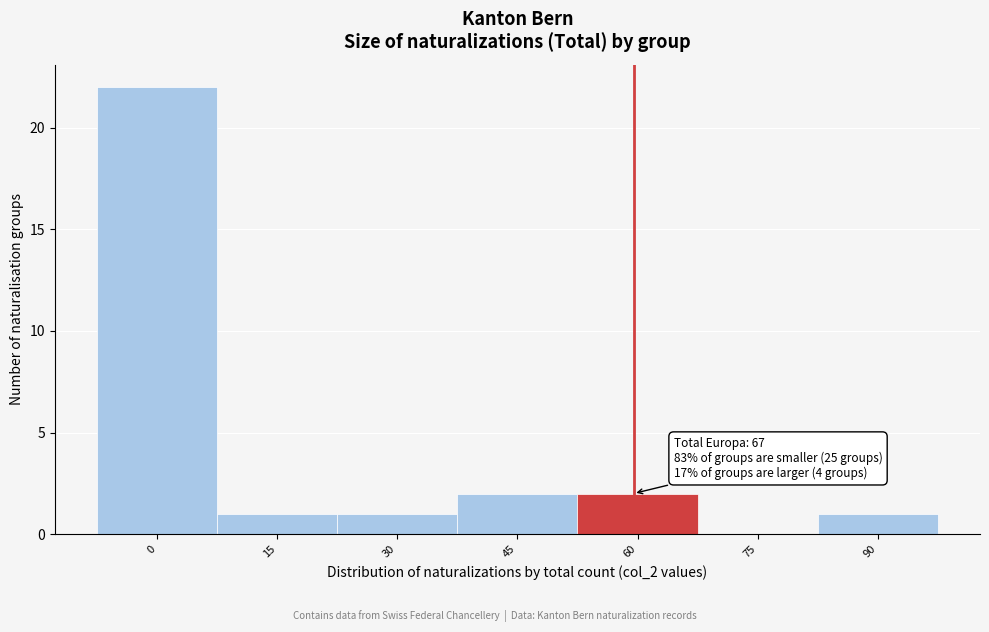

Reading left to right, list all the values displayed in this chart.

0=22	15=1	30=1	45=2	60=2	75=0	90=1